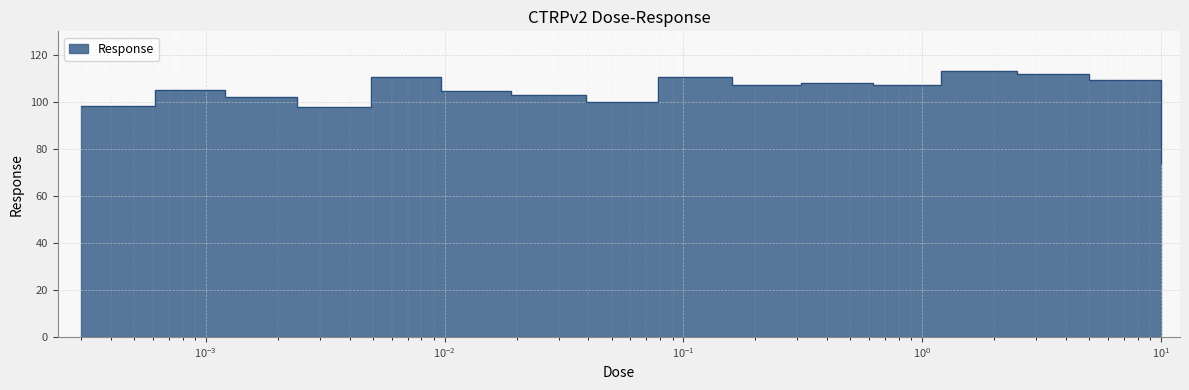

Between 0.62 and 0.039, which is larger?

0.62